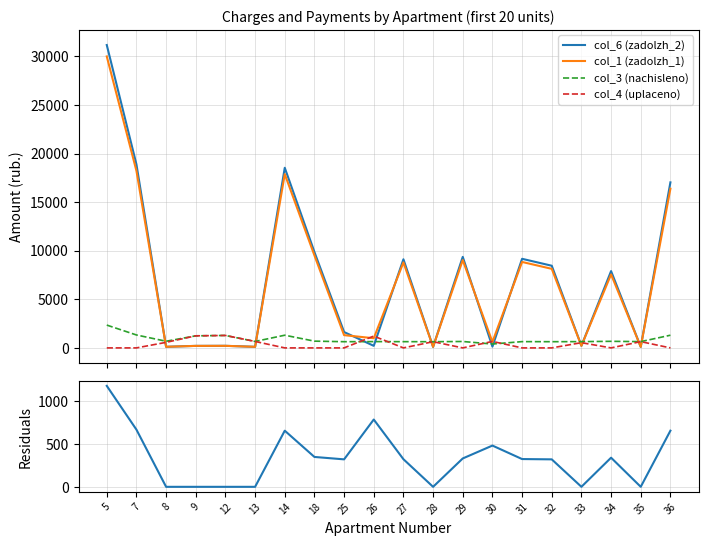

True or false: col_6 (zadolzh_2) has more than 1 interior local peaks.

True